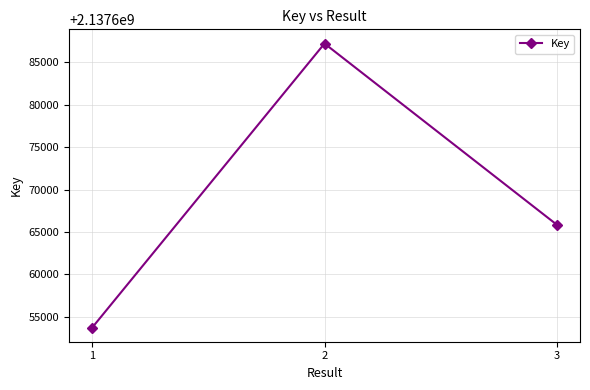

Rank the categories by value from lowest to highest.

1, 3, 2